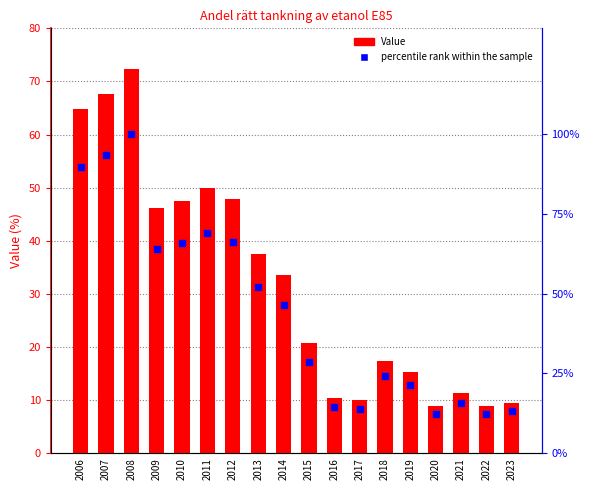

At how many categories does at least one series exceed 55?

7